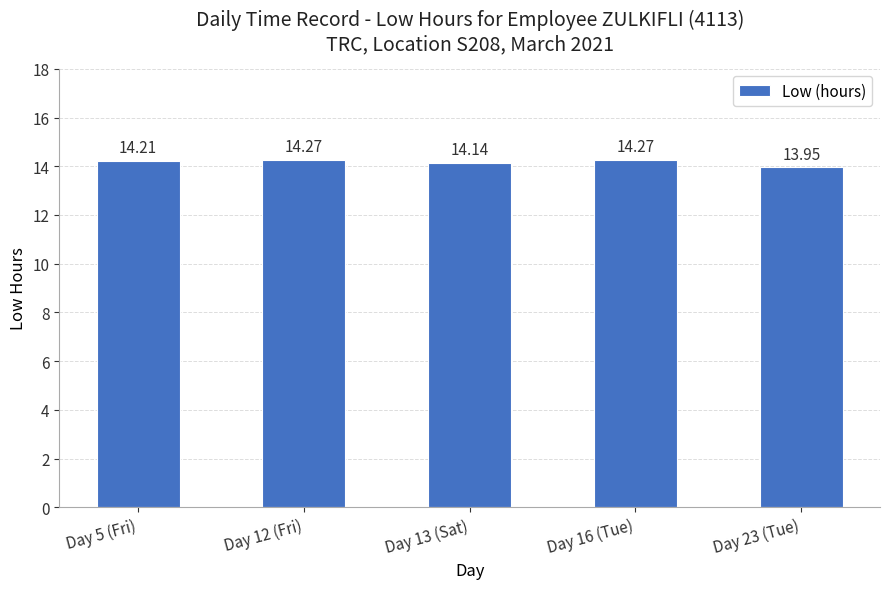

What is the change in value from Day 5 (Fri) to Day 16 (Tue)?

+0.1